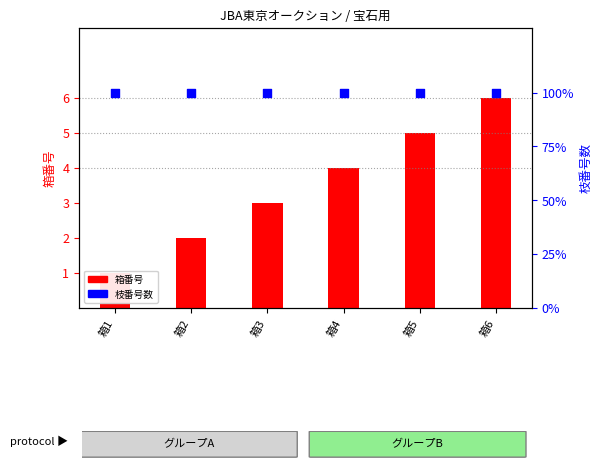

Which series has the widest spread of Y values?

箱番号